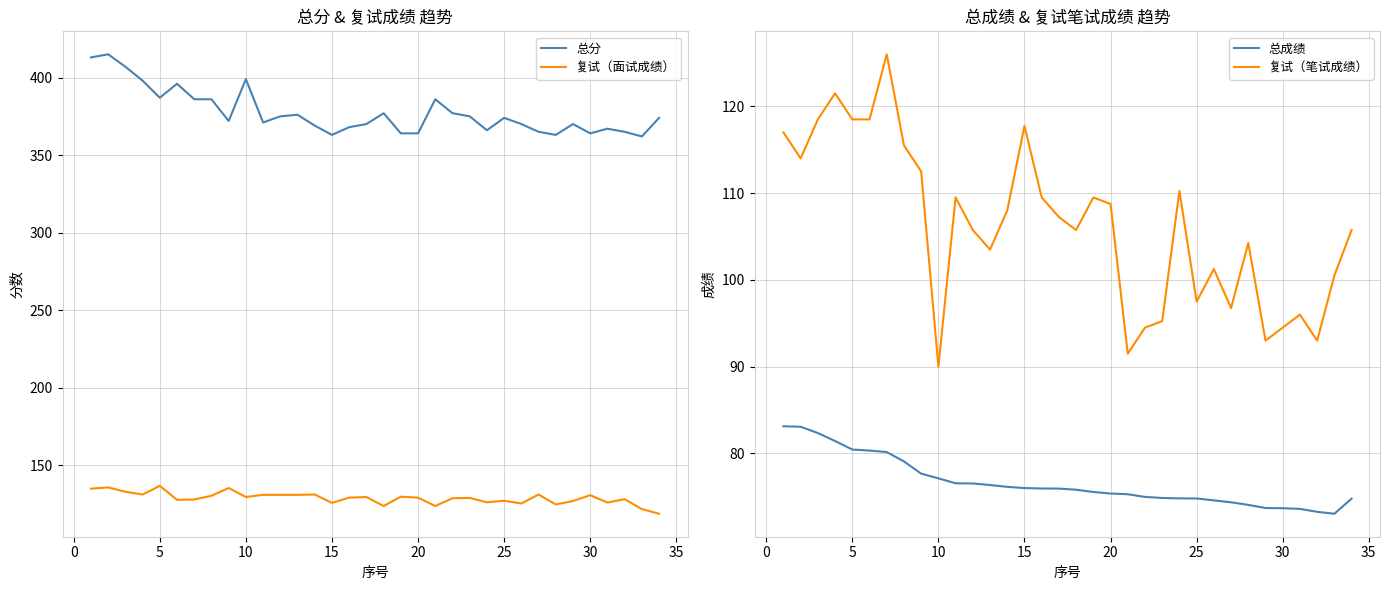

True or false: 总成绩 and 复试（笔试成绩） cross at least once.

False